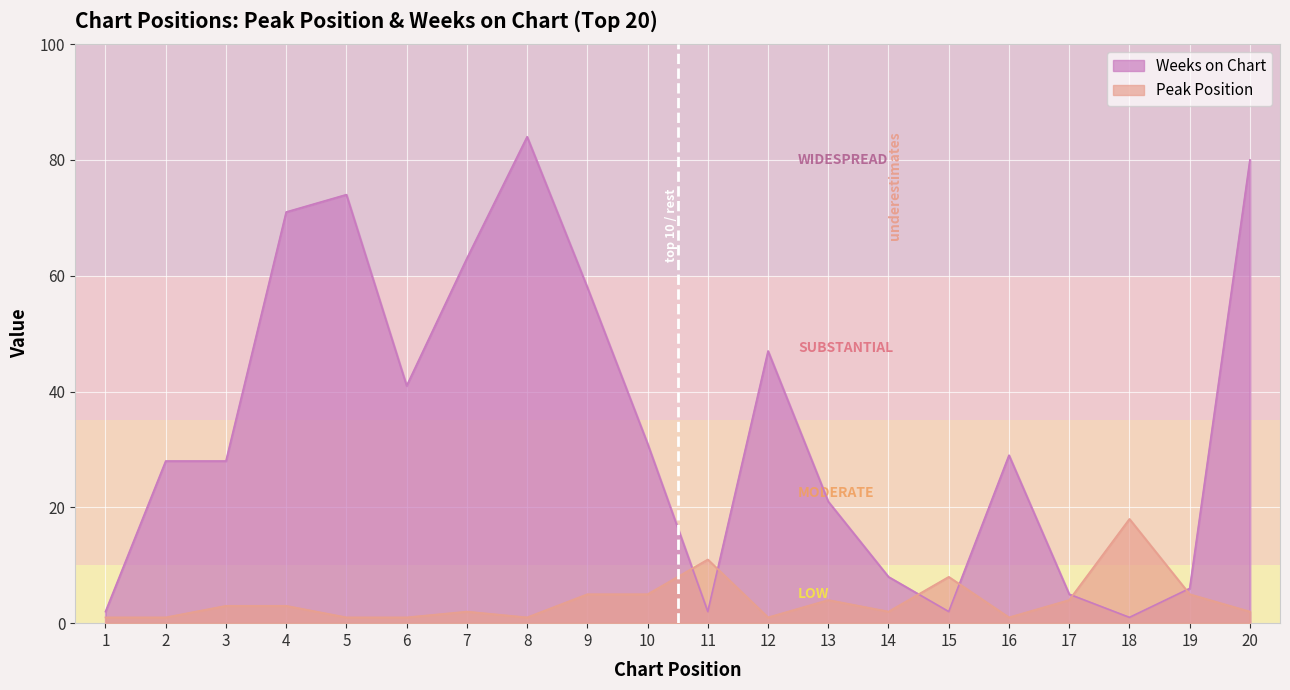

At which category does Peak Position reach its first local peak?

7